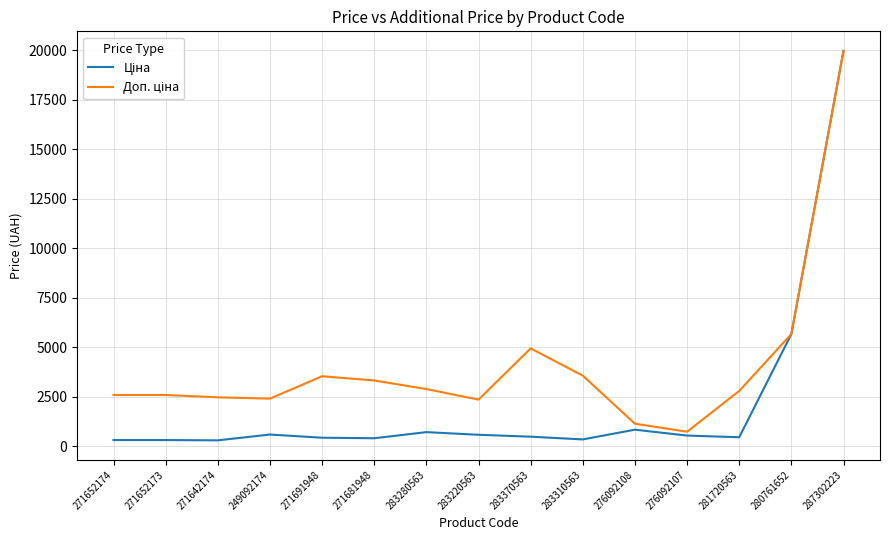

What is the total value across all series at 249092174?

3018.6